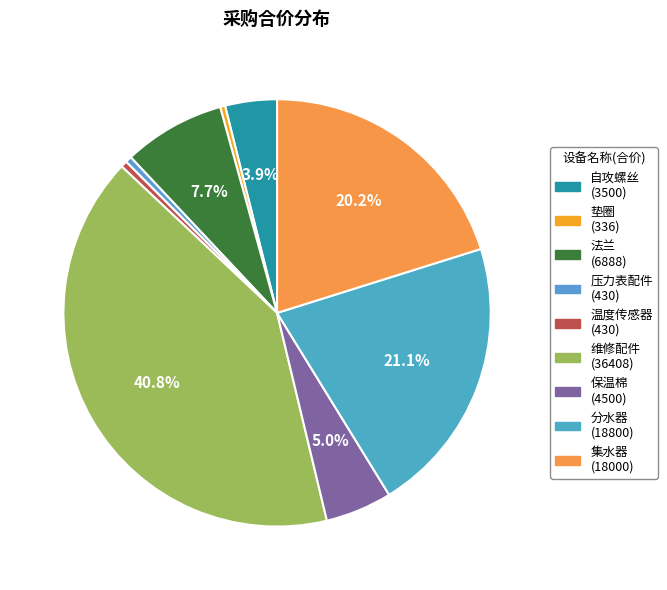

To the nearest percent, what is the difference between the 法兰 and 维修配件 slice percentages?

33%